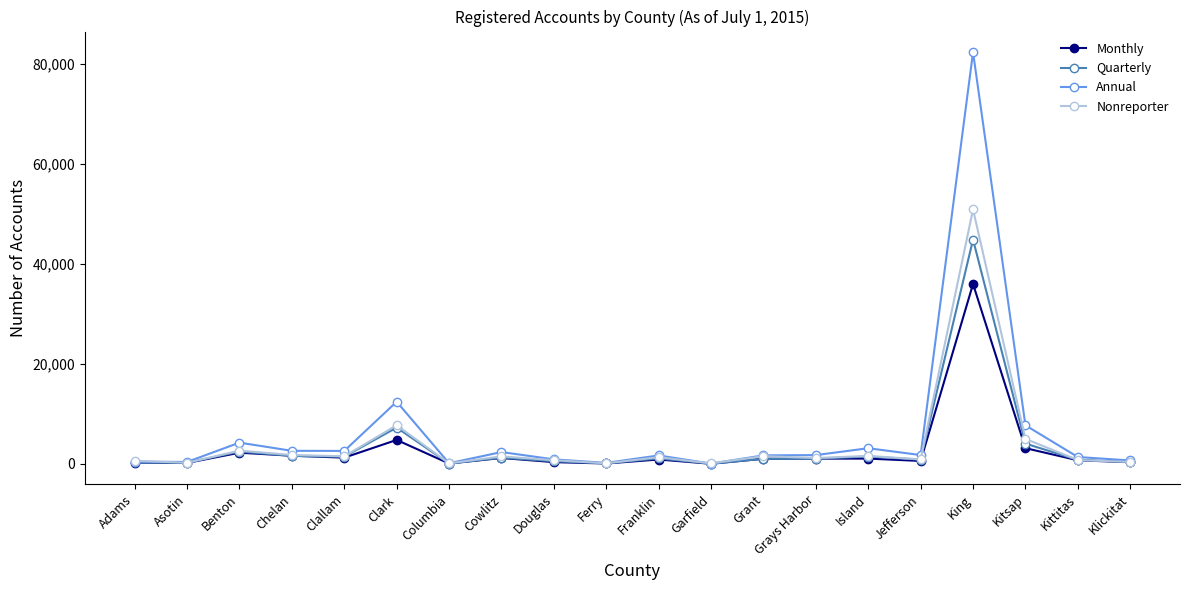

The value of Quarterly at King is 28987. True or false?

False